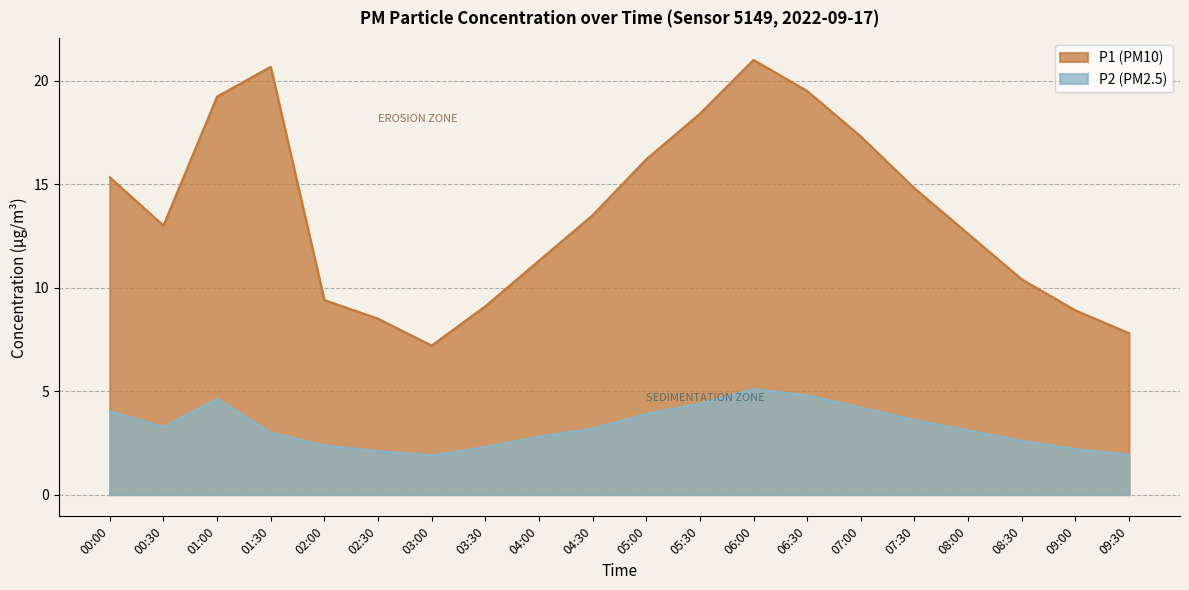

At which category is the sum across all series the highest?

06:00